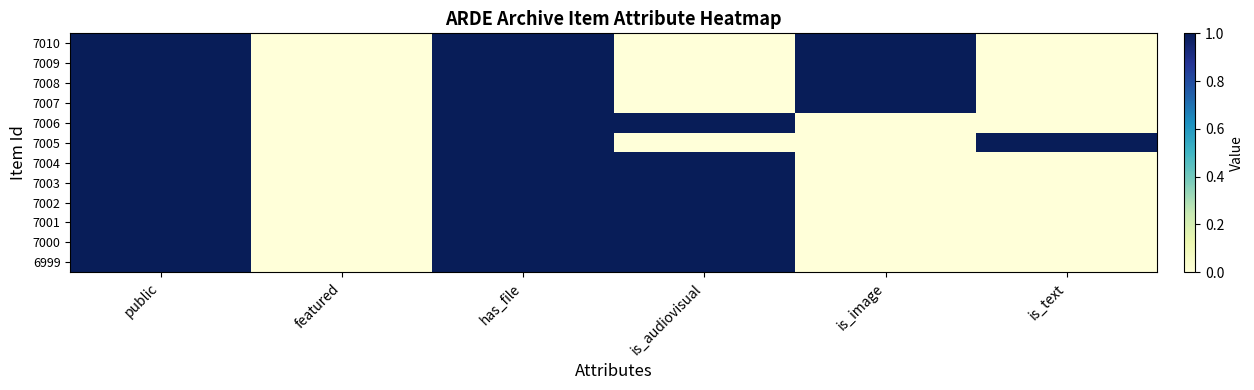

Between is_image and is_audiovisual, which is larger?

is_image